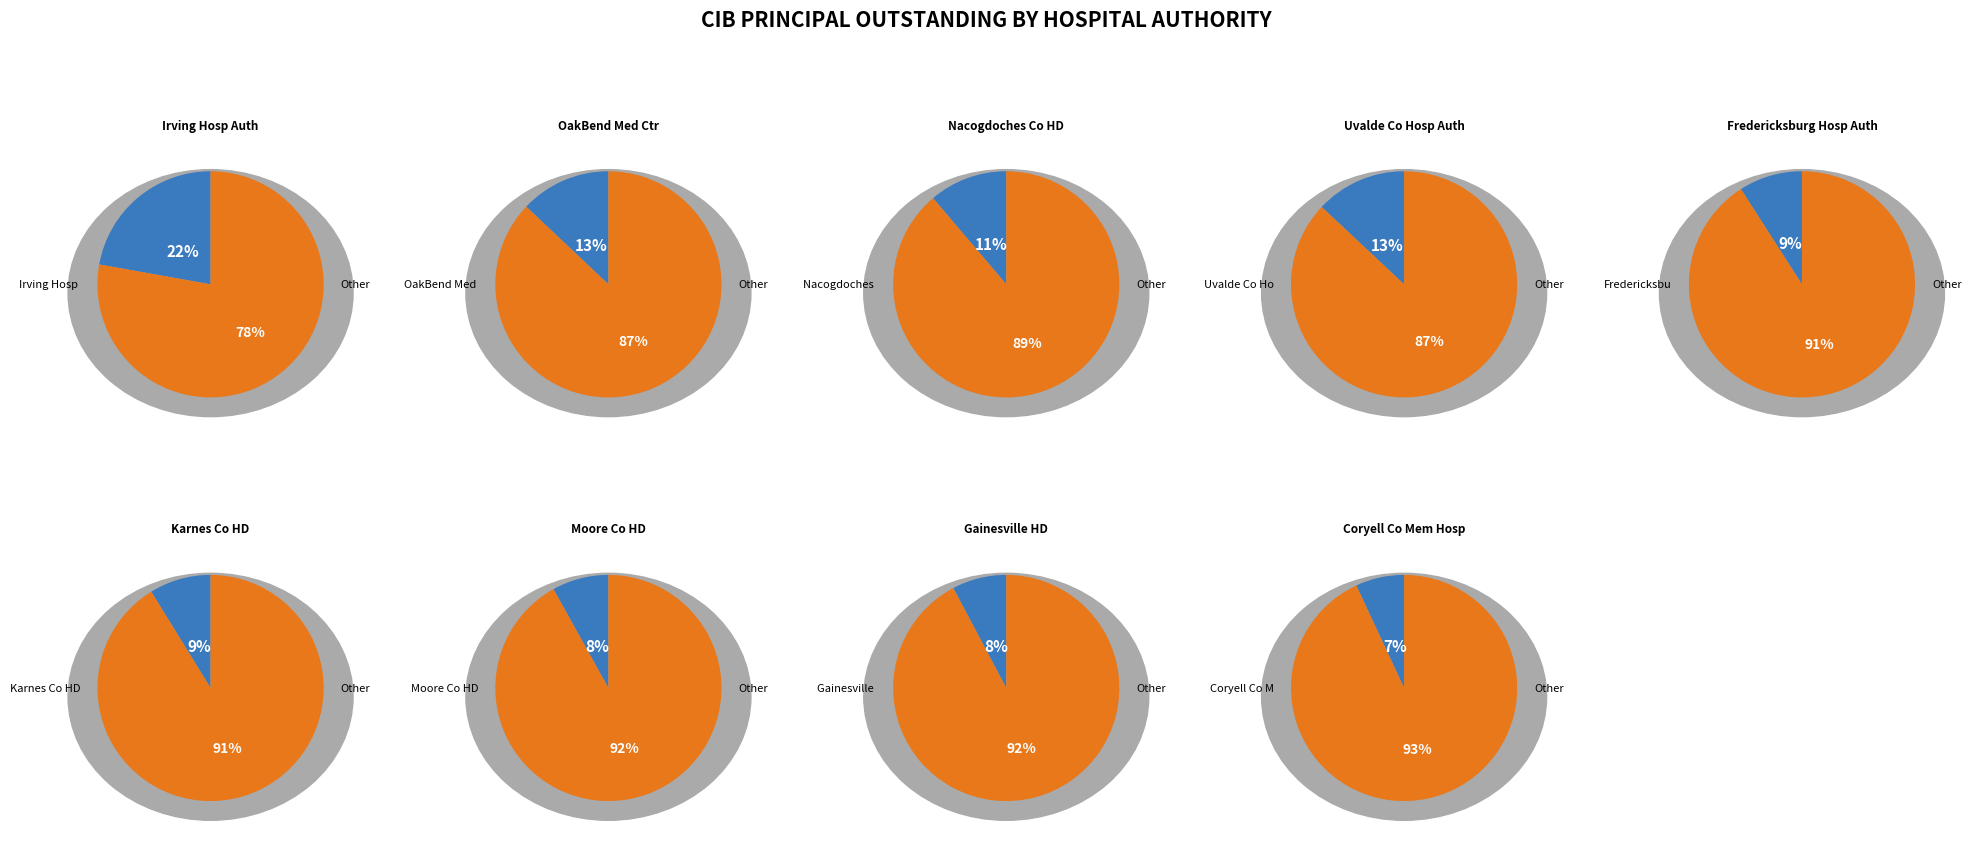

To the nearest percent, what is the combined percentage of Irving Hospital Authority and Fredericksburg Hospital Authority?

31%